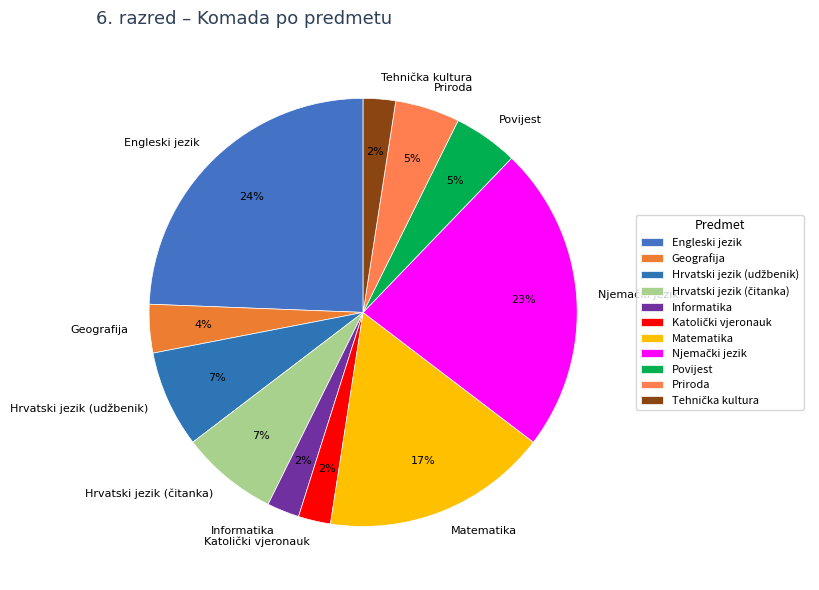

To the nearest percent, what is the average slice percentage?

9%